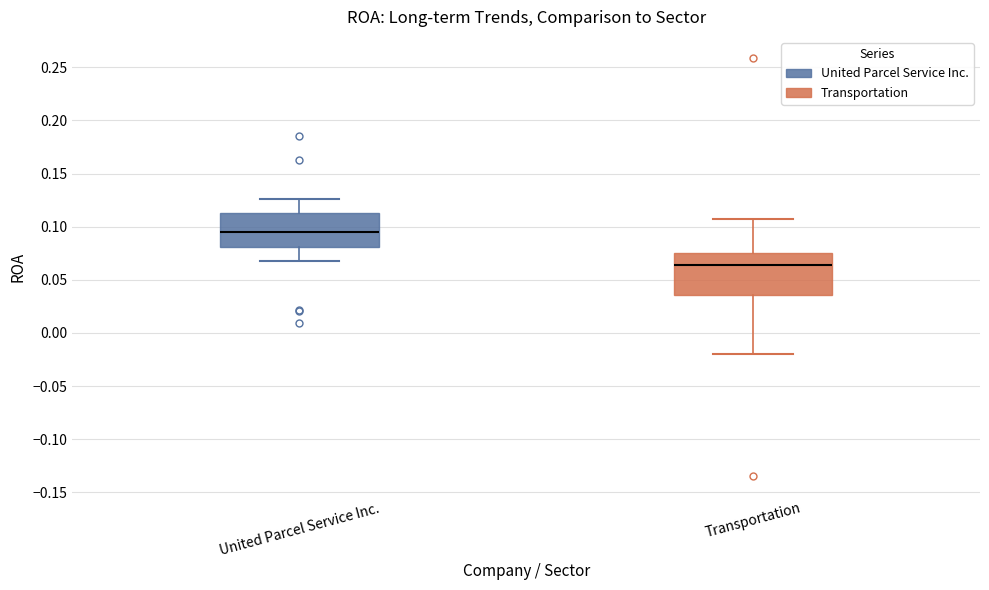

Which box's median line is the lowest?

Transportation